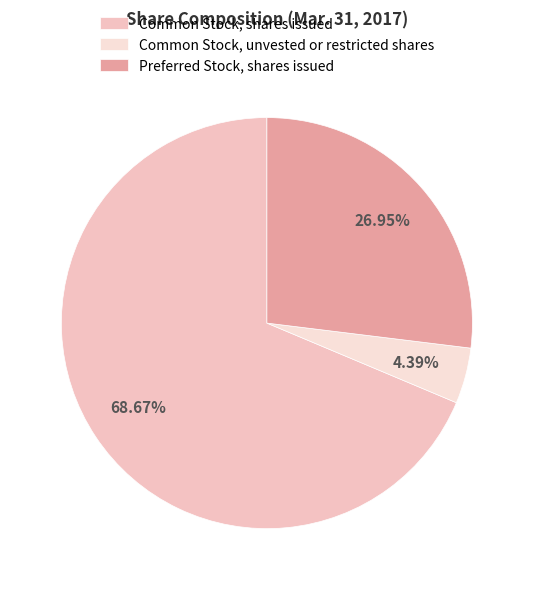

Which slice is the smallest?

Common Stock, unvested or restricted shares